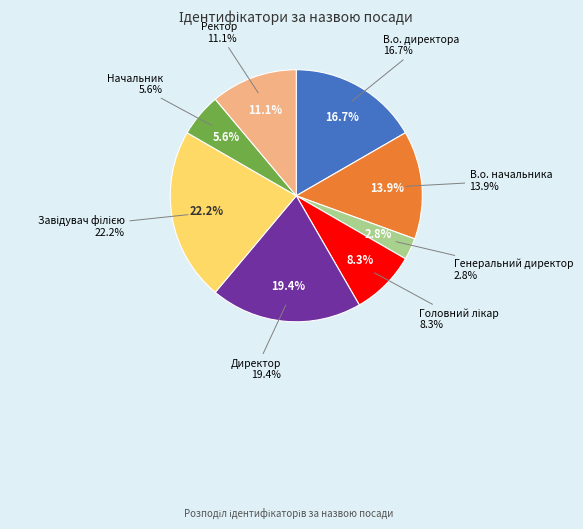

Which category has the smallest portion of the pie?

Генеральний директор